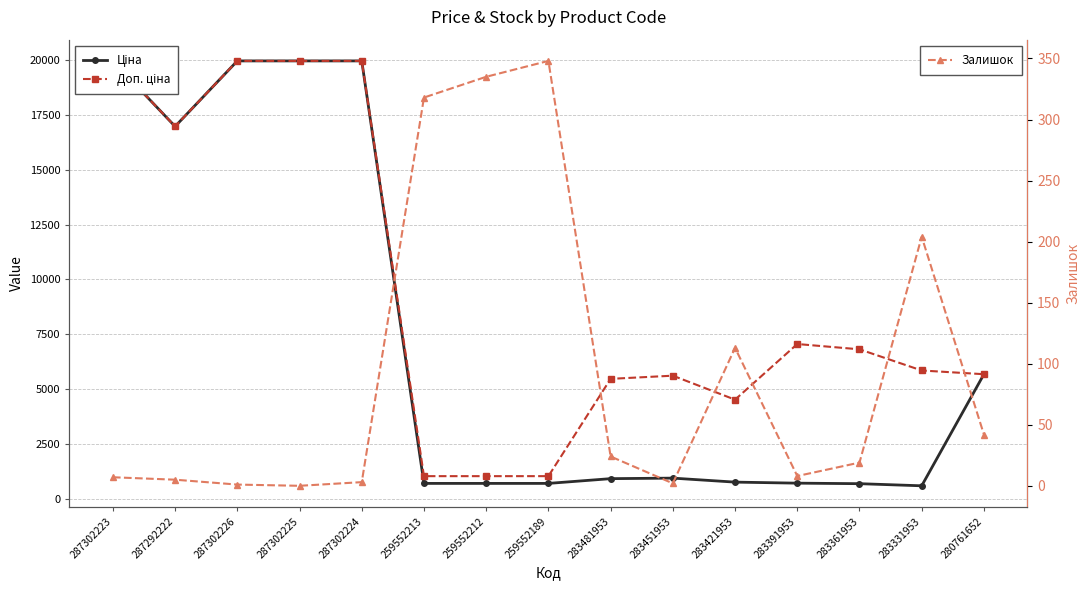

Is the value of Доп. ціна at 287302224 greater than the value of Залишок at 283361953?

Yes